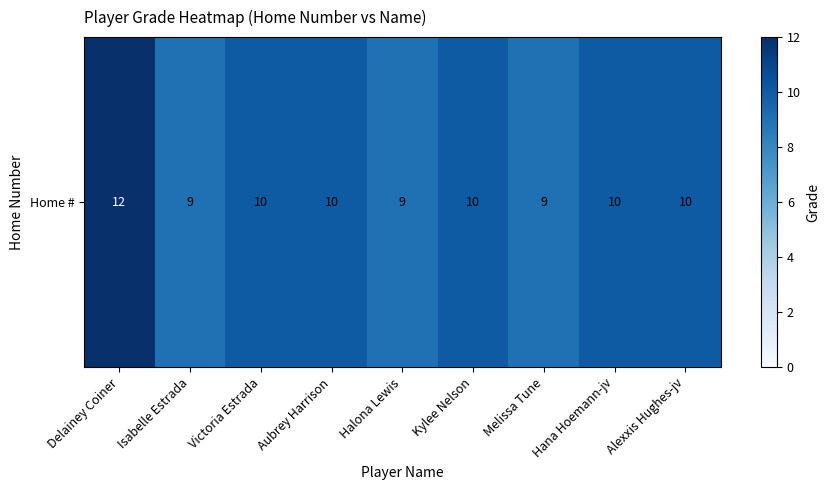

At which label is the value closest to 10?

Victoria Estrada